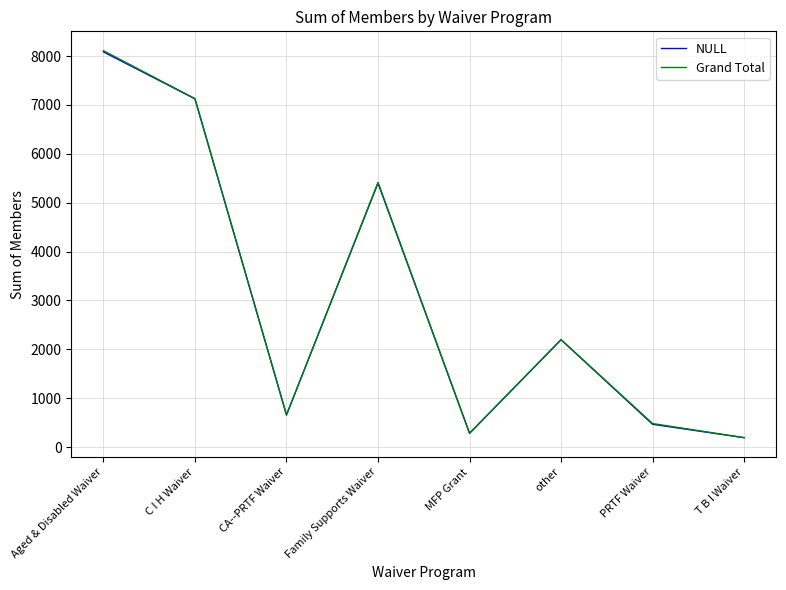

At which label does NULL reach its peak?

Aged & Disabled Waiver